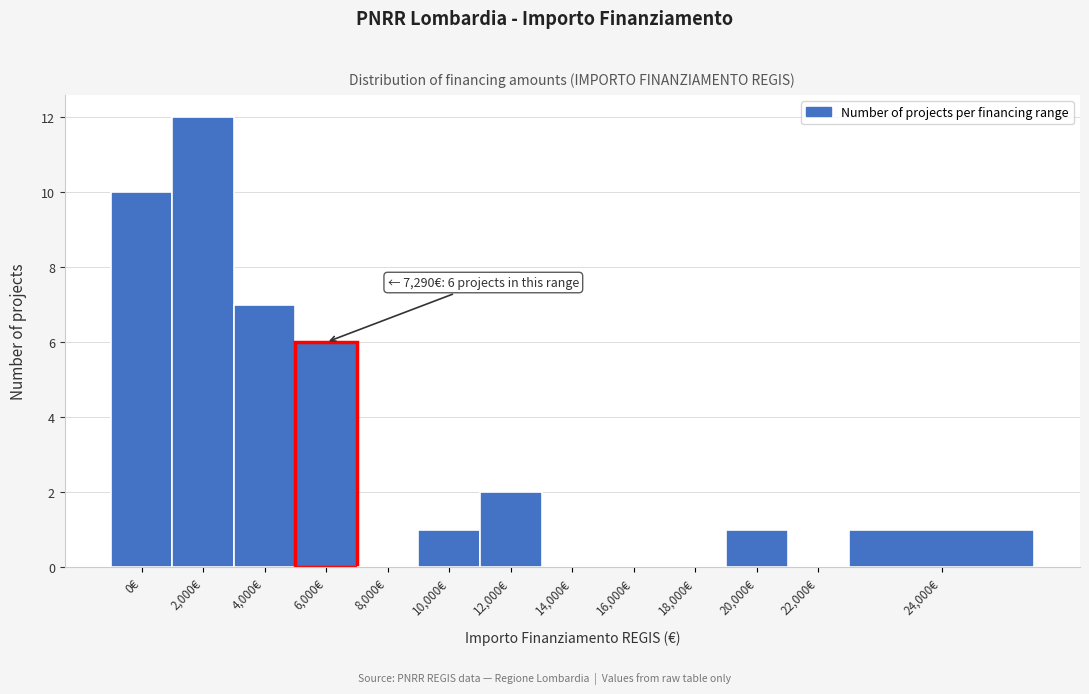

Reading left to right, list all the values displayed in this chart.

0€=10	2,000€=12	4,000€=7	6,000€=6	8,000€=0	10,000€=1	12,000€=2	14,000€=0	16,000€=0	18,000€=0	20,000€=1	22,000€=0	24,000€=1